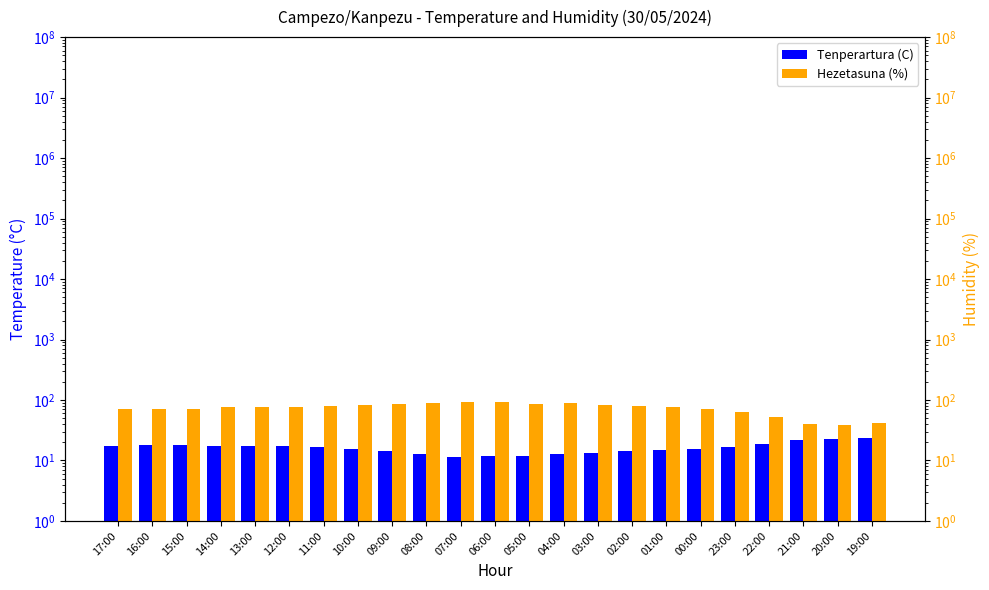

What is the minimum value shown in the chart?

11.6